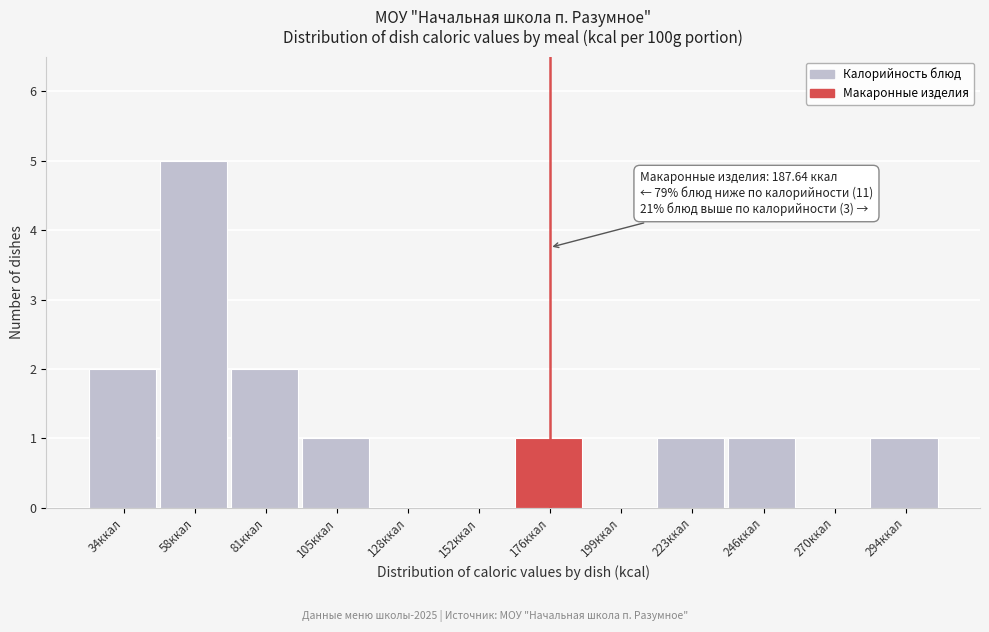

Reading left to right, what are all the values shown in this chart?

34ккал=2	58ккал=5	81ккал=2	105ккал=1	128ккал=0	152ккал=0	176ккал=1	199ккал=0	223ккал=1	246ккал=1	270ккал=0	294ккал=1